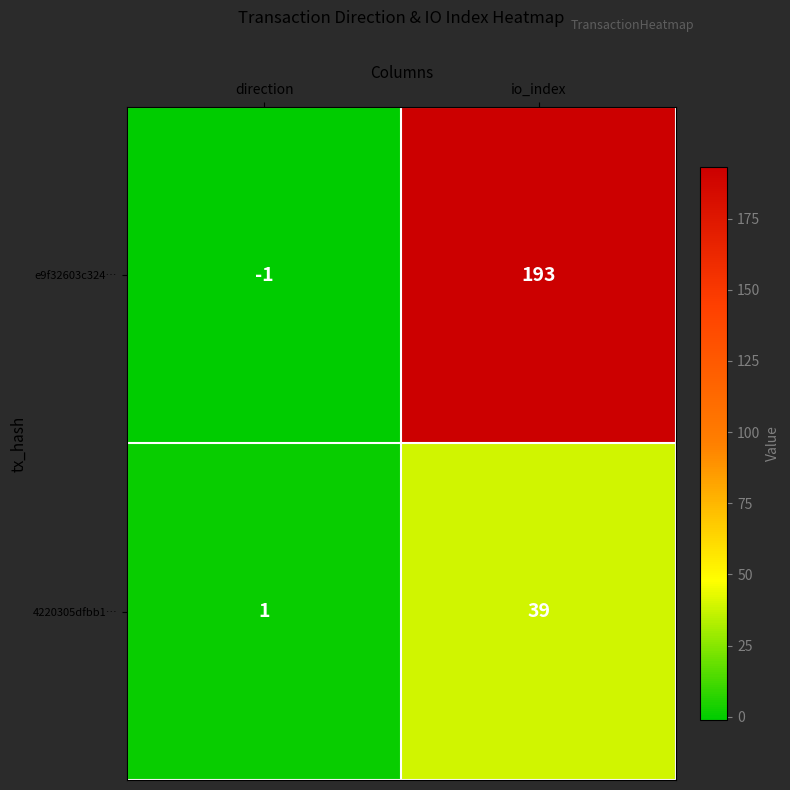

Rank the series at io_index from highest to lowest value.

e9f32603c324…, 4220305dfbb1…